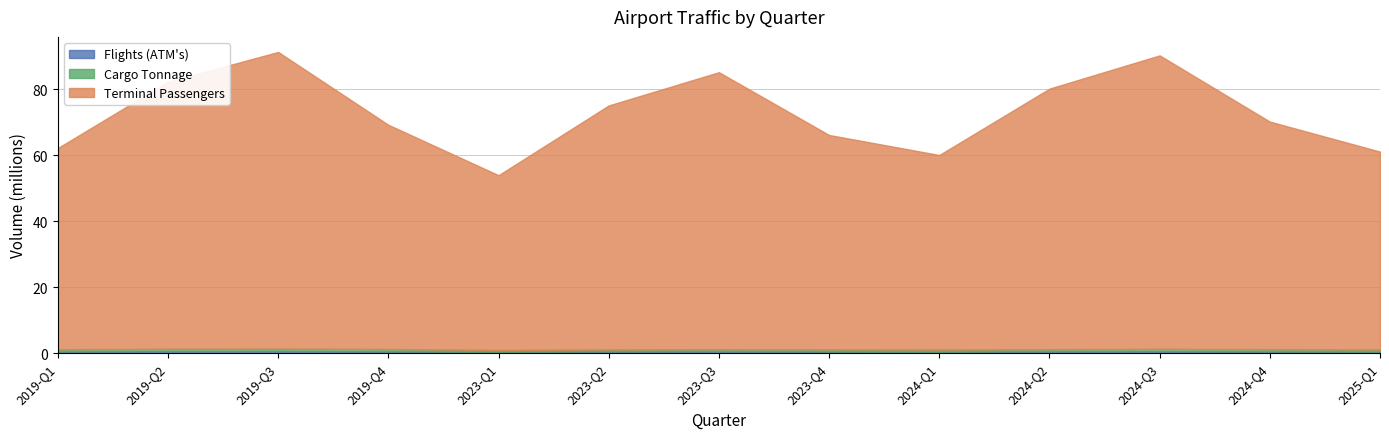

Count the number of data series in this chart.

3